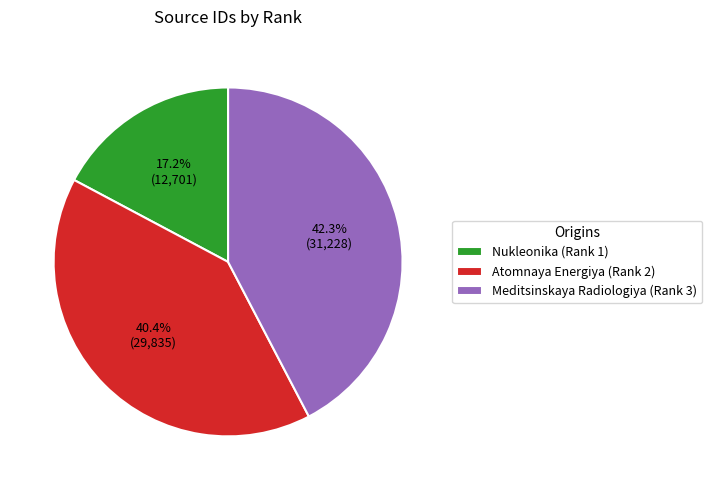

Approximately how many times larger is the value at Nukleonika (Rank 1) compared to Meditsinskaya Radiologiya (Rank 3)?

0.4